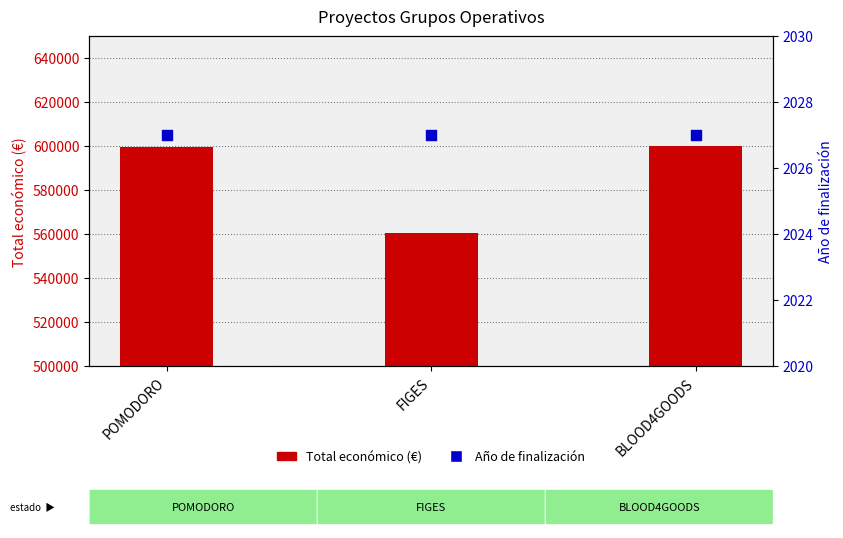

Which series has the largest Y range (max minus min)?

Total económico (€)